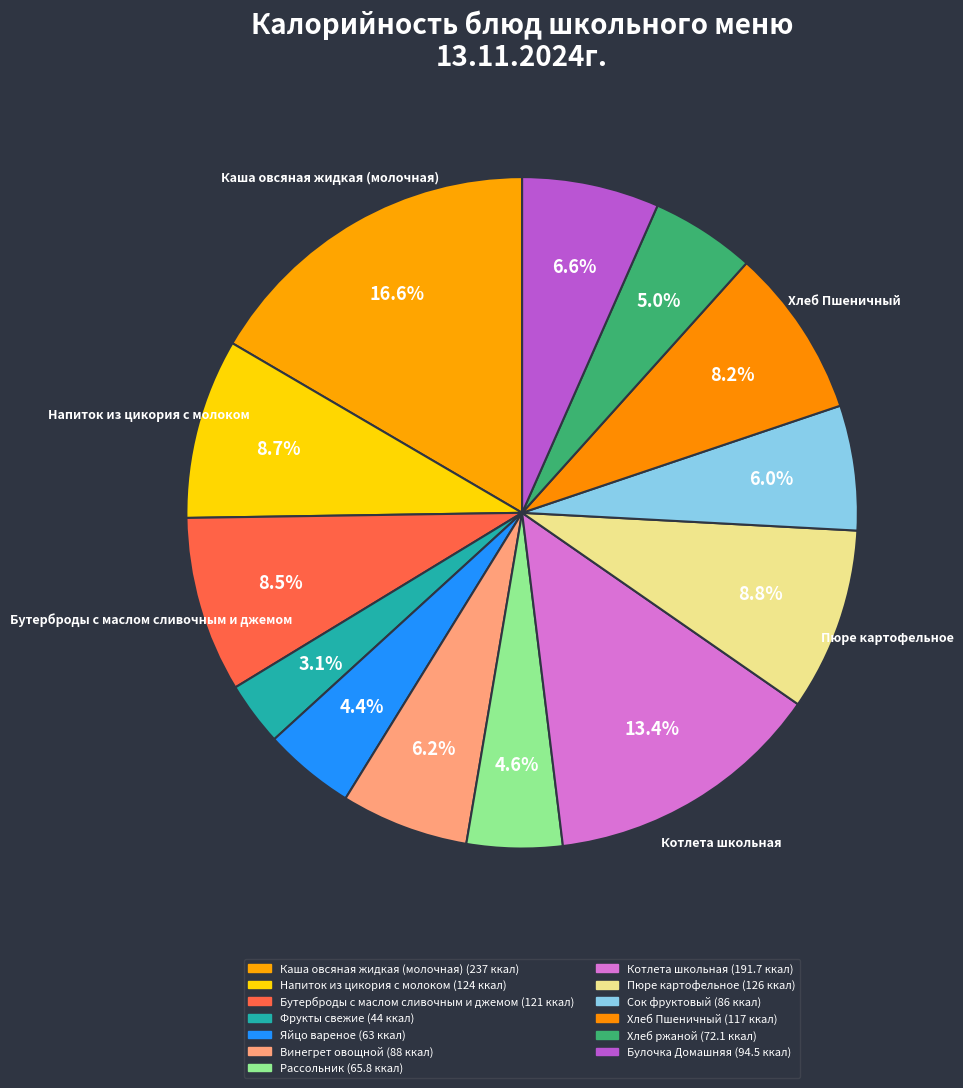

To the nearest percent, what is the difference between the Бутерброды с маслом сливочным и джемом and Фрукты свежие slice percentages?

5%